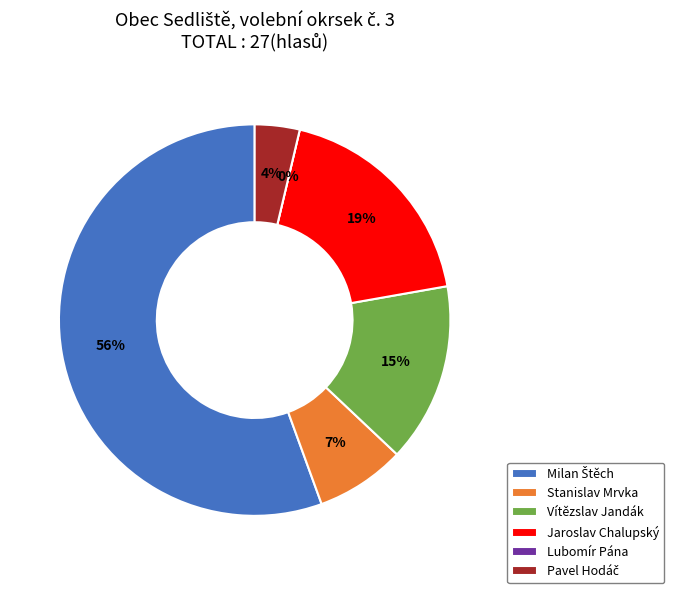

Count the number of slices in the pie.

6